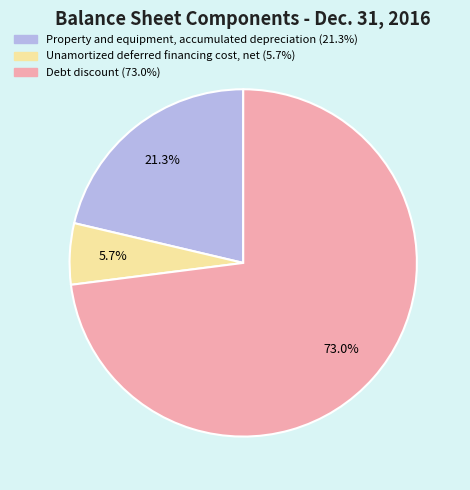

Between Unamortized deferred financing cost, net and Property and equipment, accumulated depreciation, which is larger?

Property and equipment, accumulated depreciation